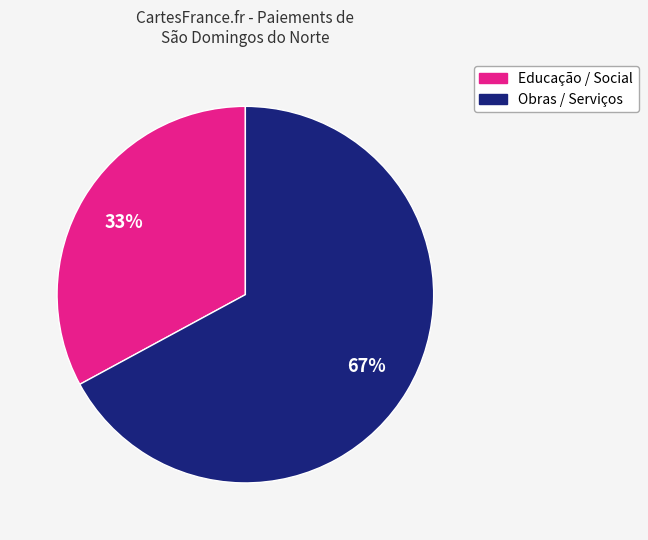

To the nearest percent, what is the difference between the largest and smallest slice percentages?

34%